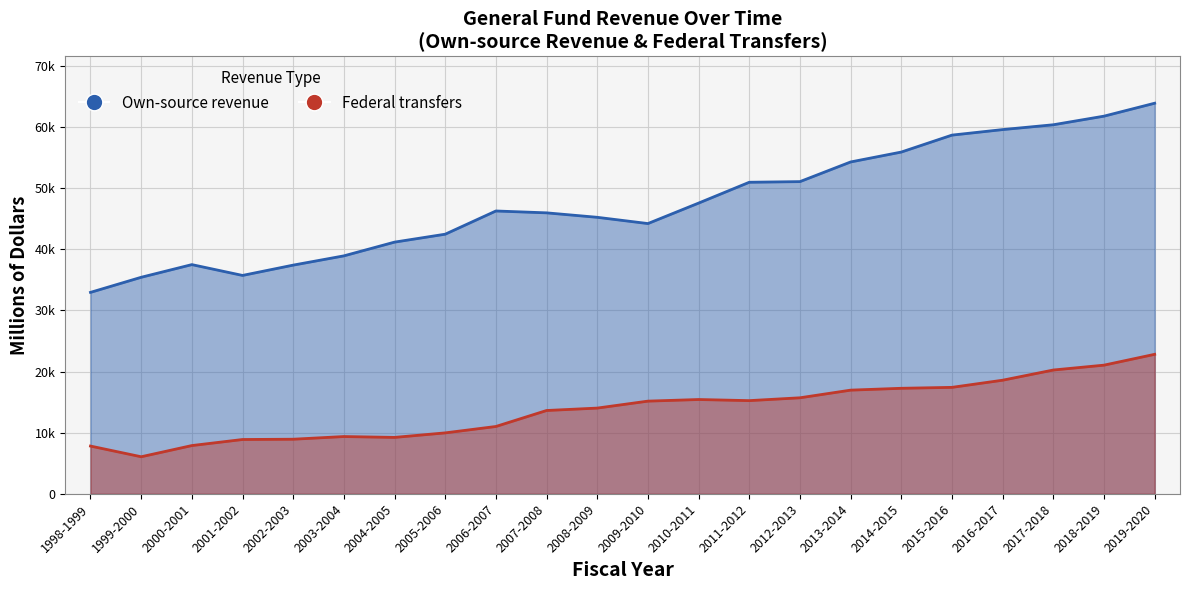

Reading right to left, transcribe all the data shown in this chart.

Own-source revenue: 63878	61763	60356	59566	58663	55892	54272	51058	50953	47547	44199	45222	45951	46256	42460	41164	38917	37403	35717	37486	35413	32946
Federal transfers: 22816	21044	20249	18582	17413	17260	16958	15707	15243	15425	15161	14023	13629	11015	9969	9229	9370	8932	8885	7895	6064	7813